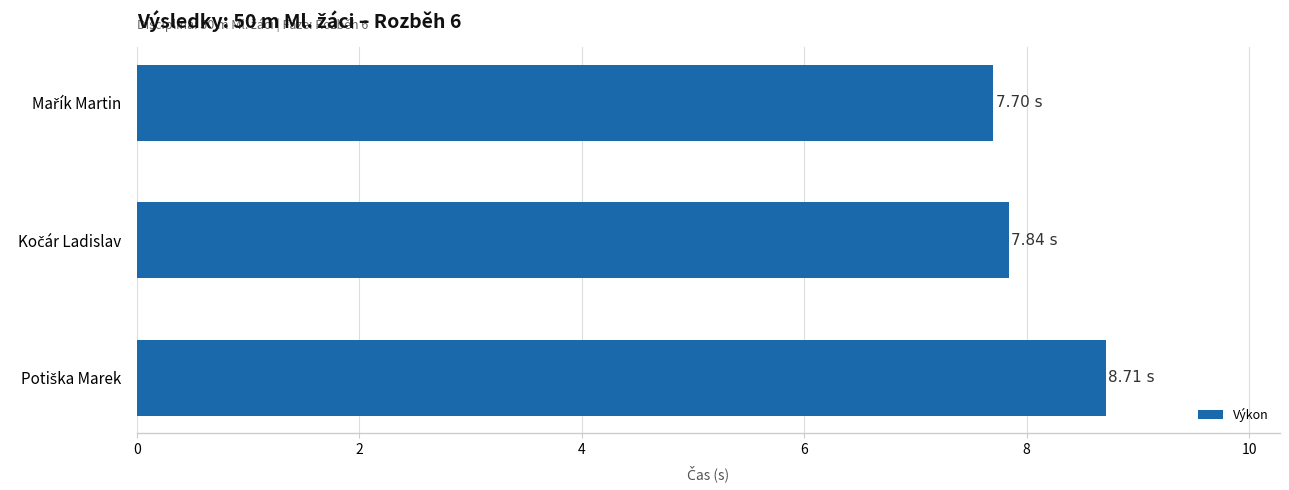

What is the average value?

8.1